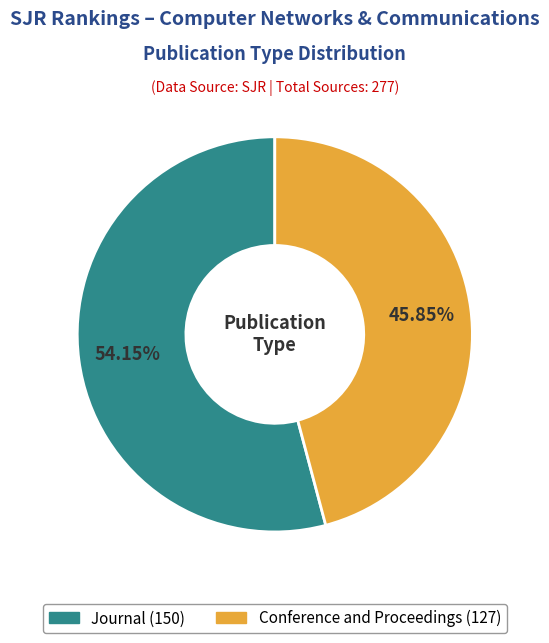

Is there any slice that represents more than half of the pie?

Yes